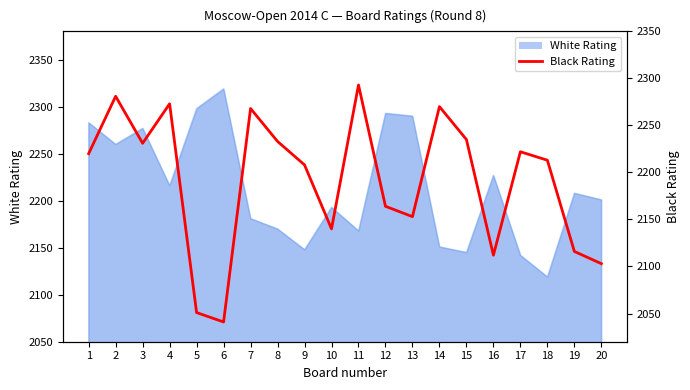

The value at 7 is 713. True or false?

False